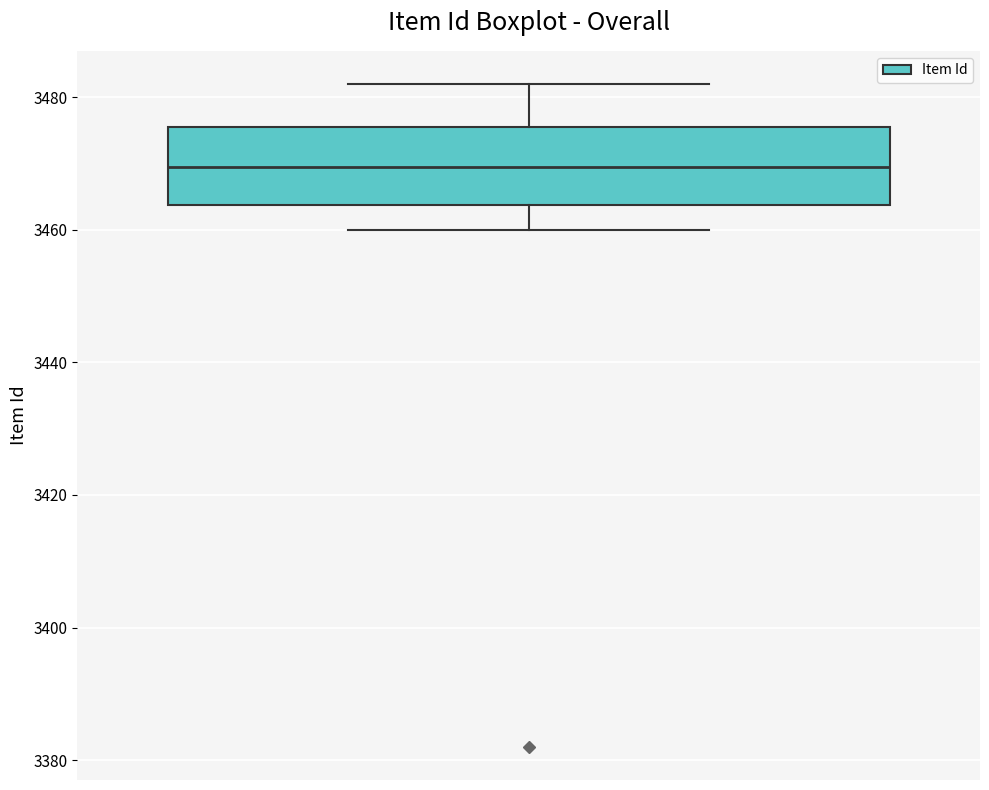

Where does the lower whisker of the box end on the y-axis? The values are not printed on the chart, so give them approximately, as read against the axis.

3460